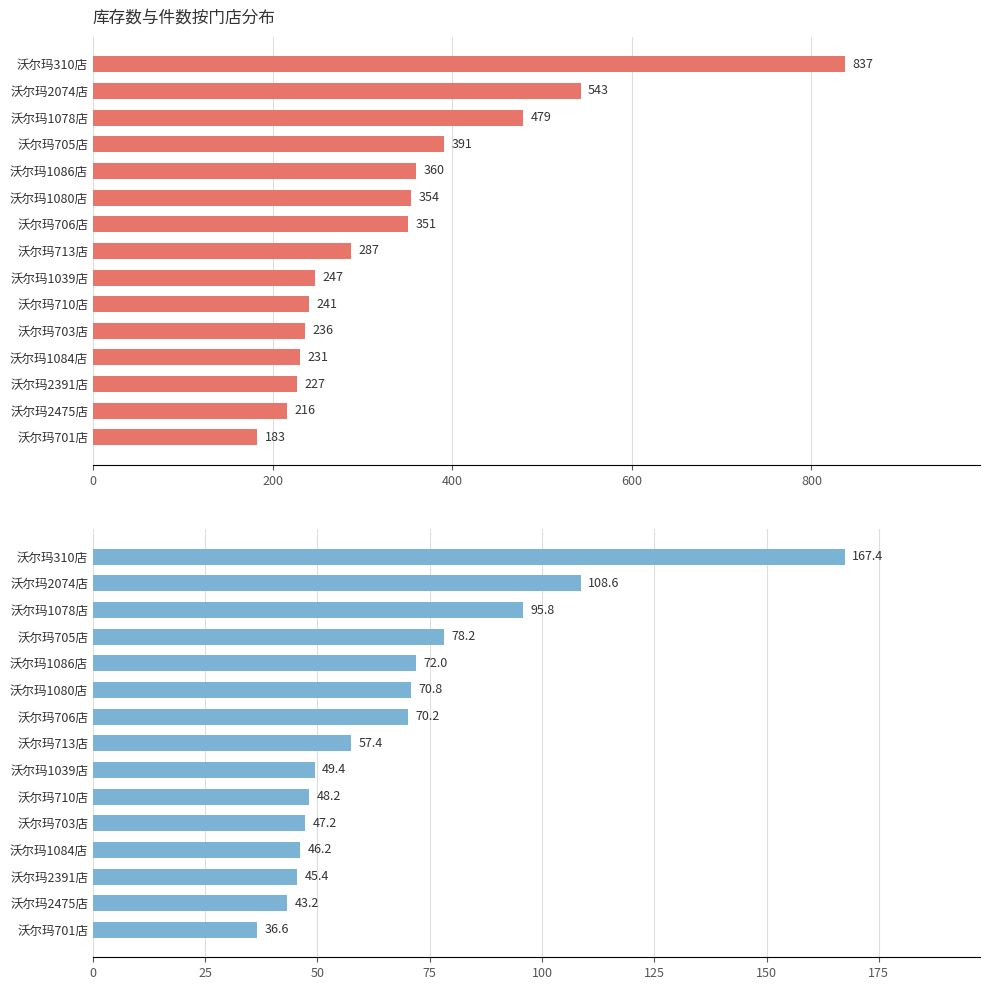

Are the bars horizontal?

Yes